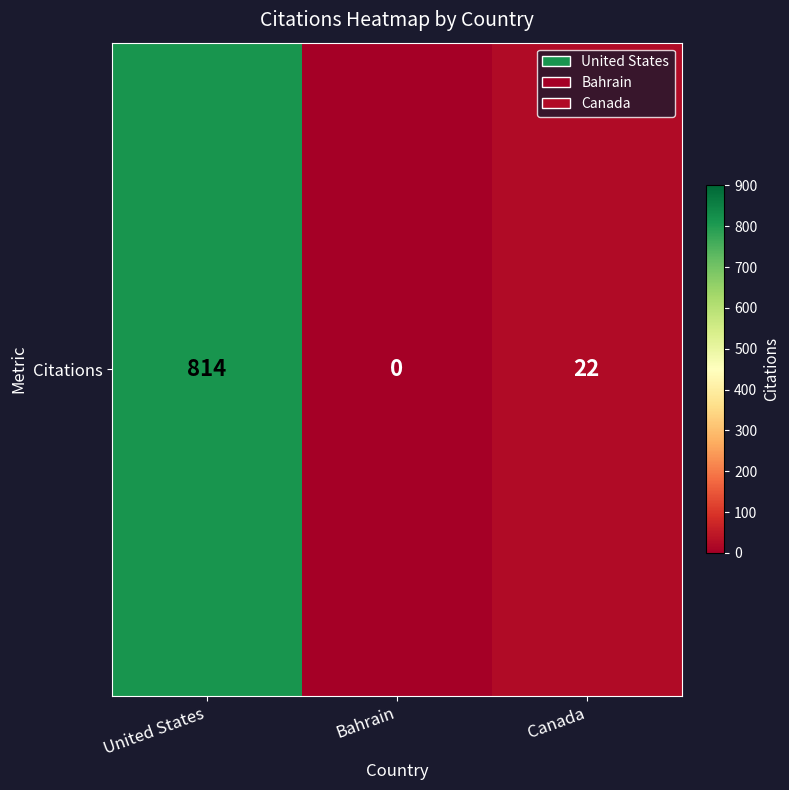

How many positive values are there?

2